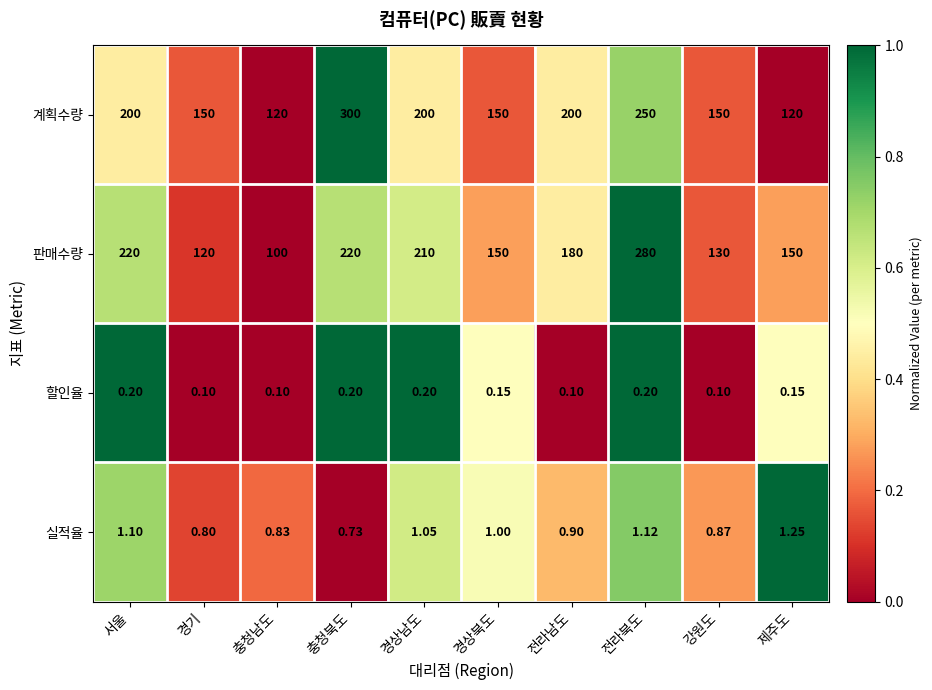

How many distinct data groups are displayed?

4